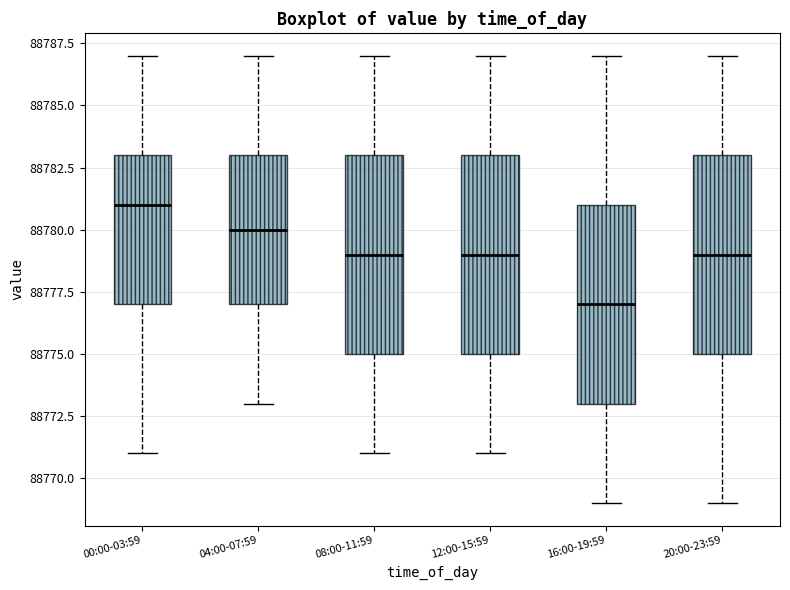

Which box's median line is the highest?

00:00-03:59